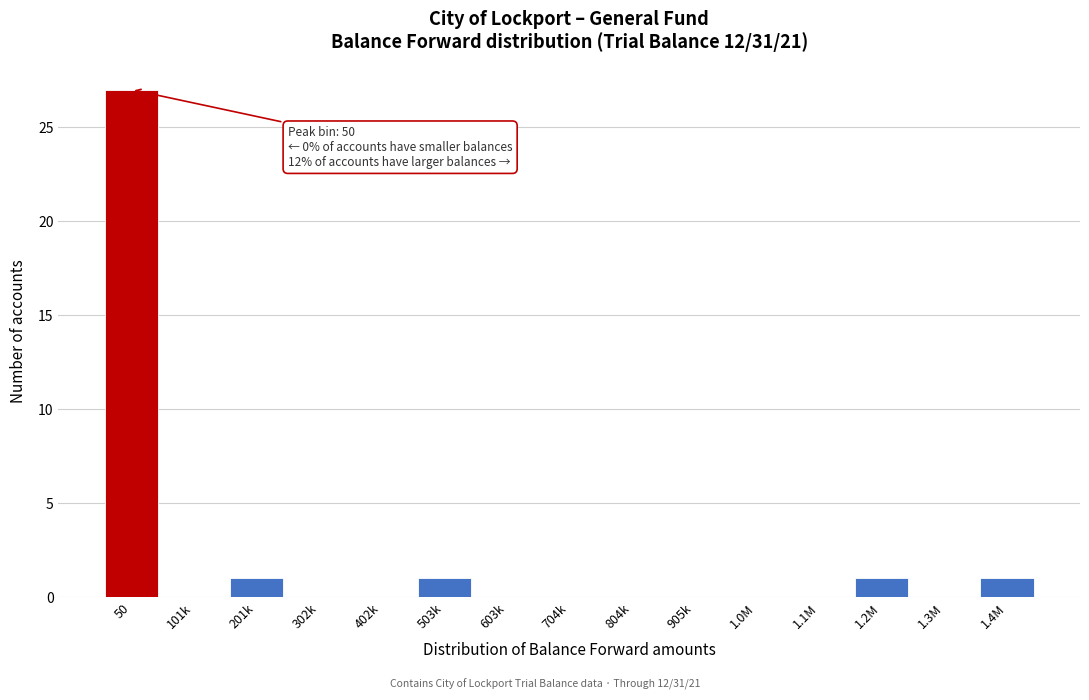

Reading right to left, extract all data points from this chart.

1.4M=1	1.3M=0	1.2M=1	1.1M=0	1.0M=0	905k=0	804k=0	704k=0	603k=0	503k=1	402k=0	302k=0	201k=1	101k=0	50=27